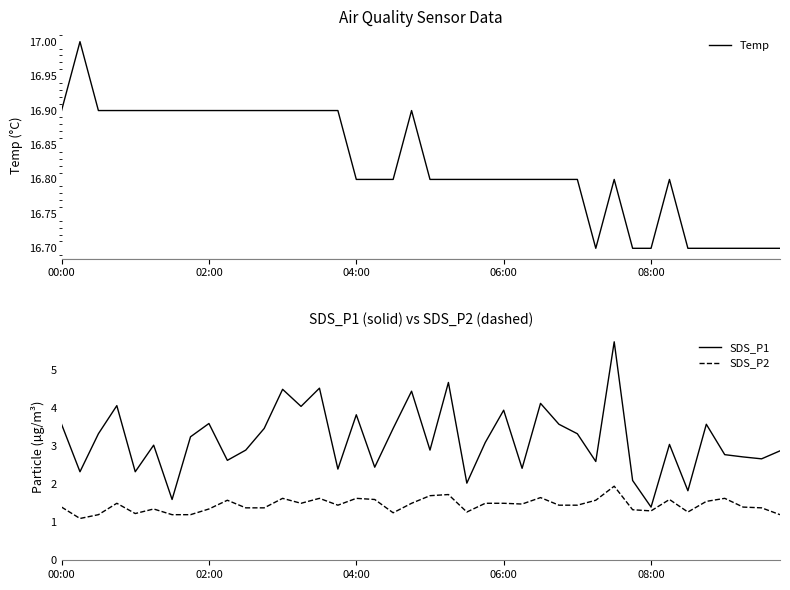

What is the sum of all Temp values?

672.9